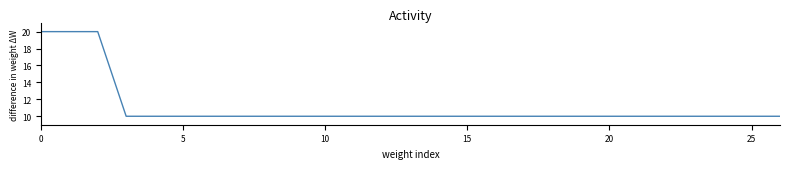

Reading left to right, extract all data points from this chart.

20	20	20	10	10	10	10	10	10	10	10	10	10	10	10	10	10	10	10	10	10	10	10	10	10	10	10